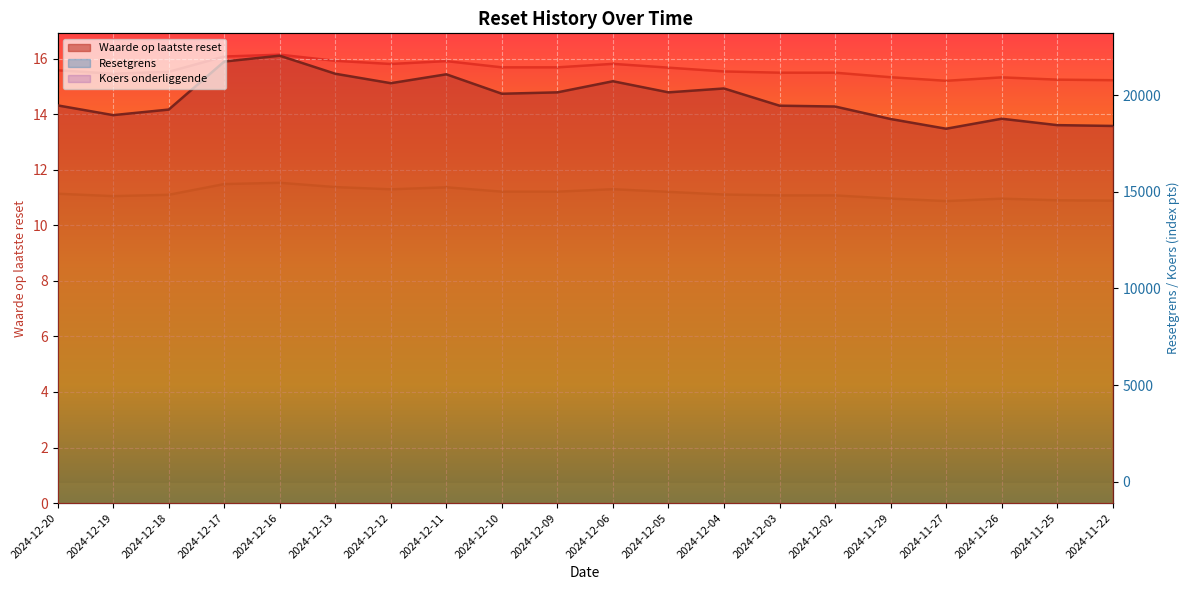

At which category is the sum across all series the highest?

2024-12-16